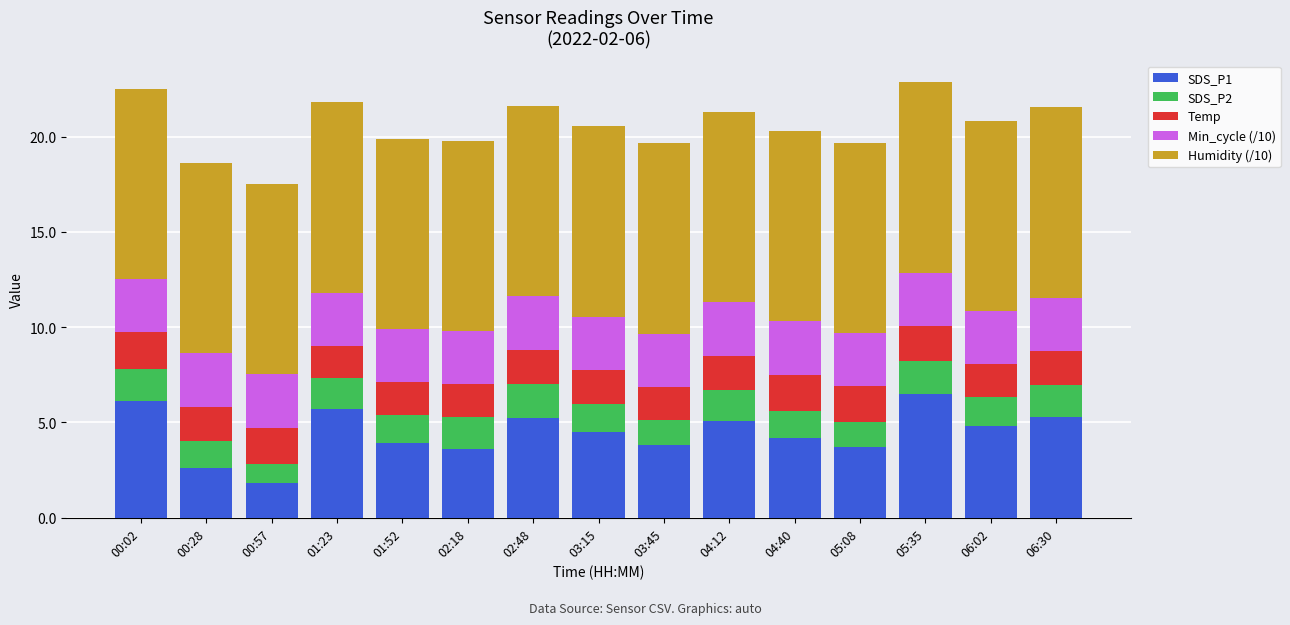

What is the difference between the maximum and minimum values in the SDS_P1 series?

4.7